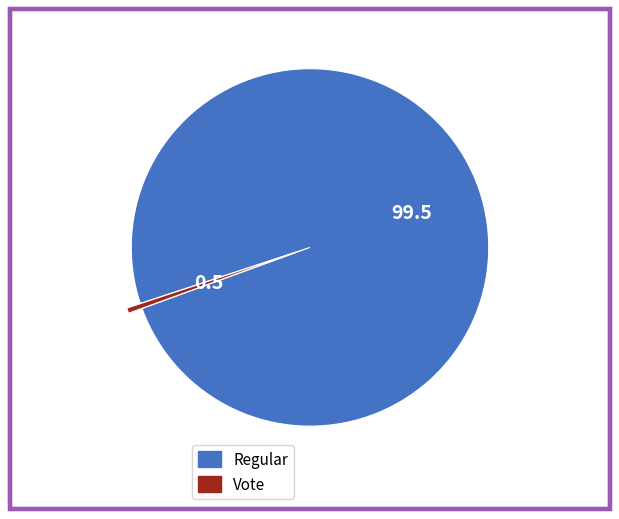

Which has a higher value, Vote or Regular?

Regular